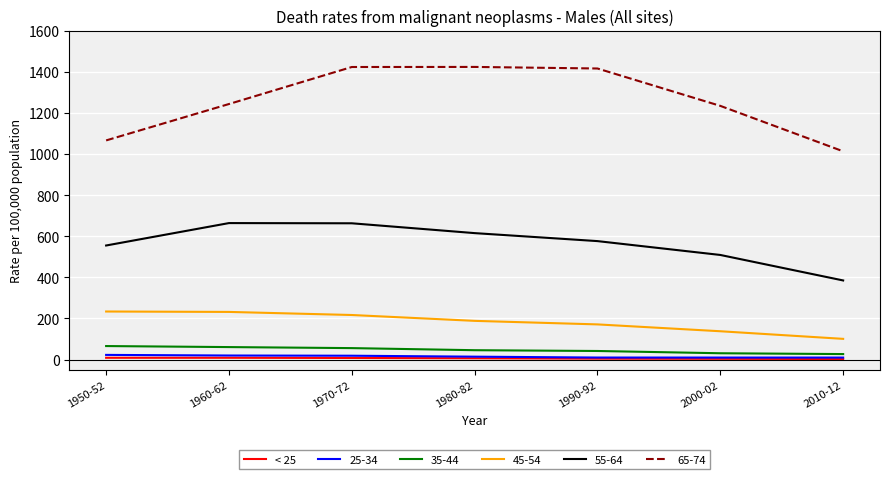

Which series has the largest range (max minus min)?

65-74